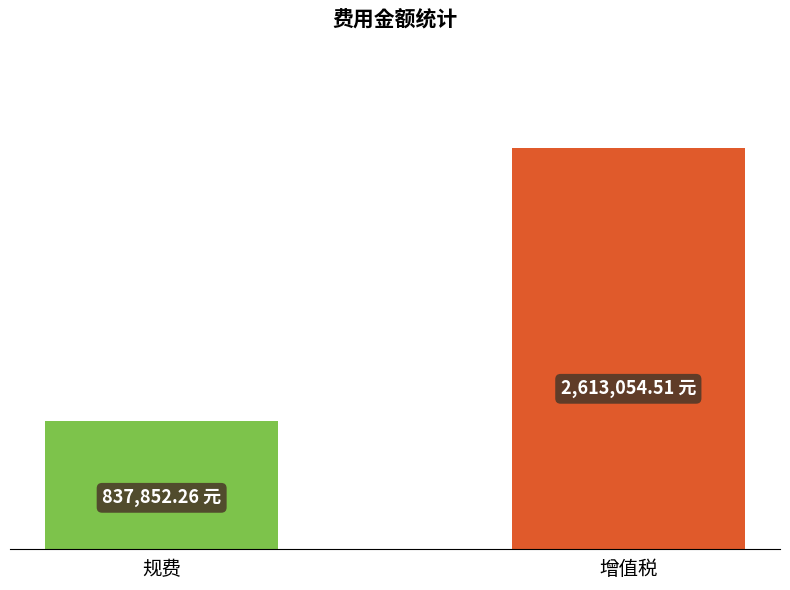

Rank the categories by value from lowest to highest.

规费, 增值税